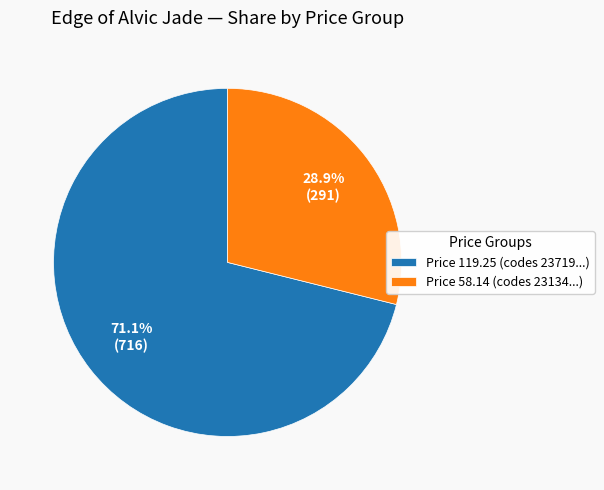

What is the ratio of the value at Price 119.25 (codes 23719...) to the value at Price 58.14 (codes 23134...)?

2.5